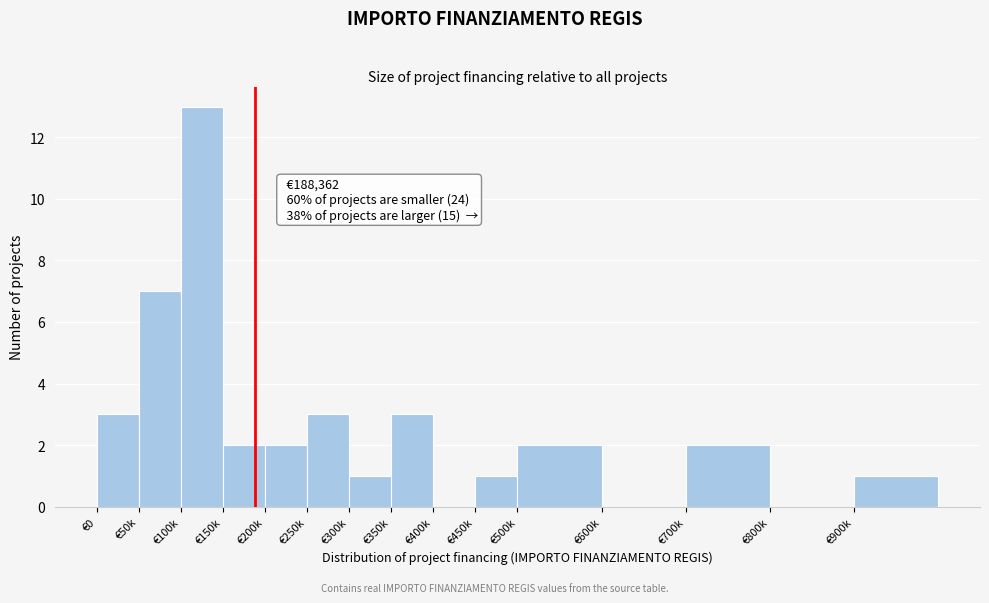

Reading left to right, list all the values displayed in this chart.

€0=3	€50k=7	€100k=13	€150k=2	€200k=2	€250k=3	€300k=1	€350k=3	€400k=0	€450k=1	€500k=2	€600k=0	€700k=2	€800k=0	€900k=1